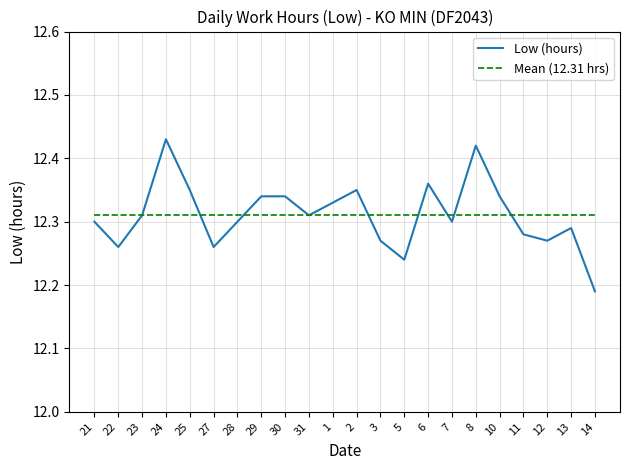

Which series has the largest range (max minus min)?

Low (hours)